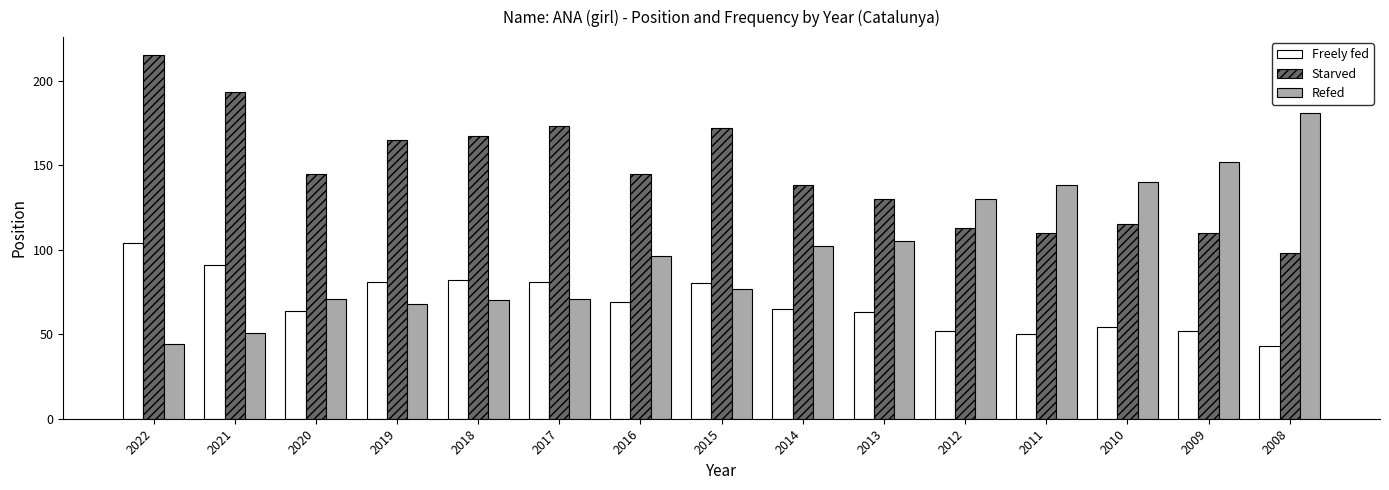

What is the value of the Refed bar at the 1st from the left?

44